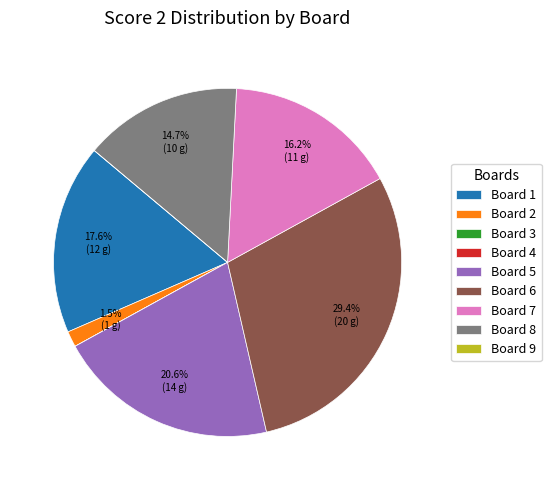

To the nearest percent, what is the combined percentage of Board 2 and Board 1?

19%